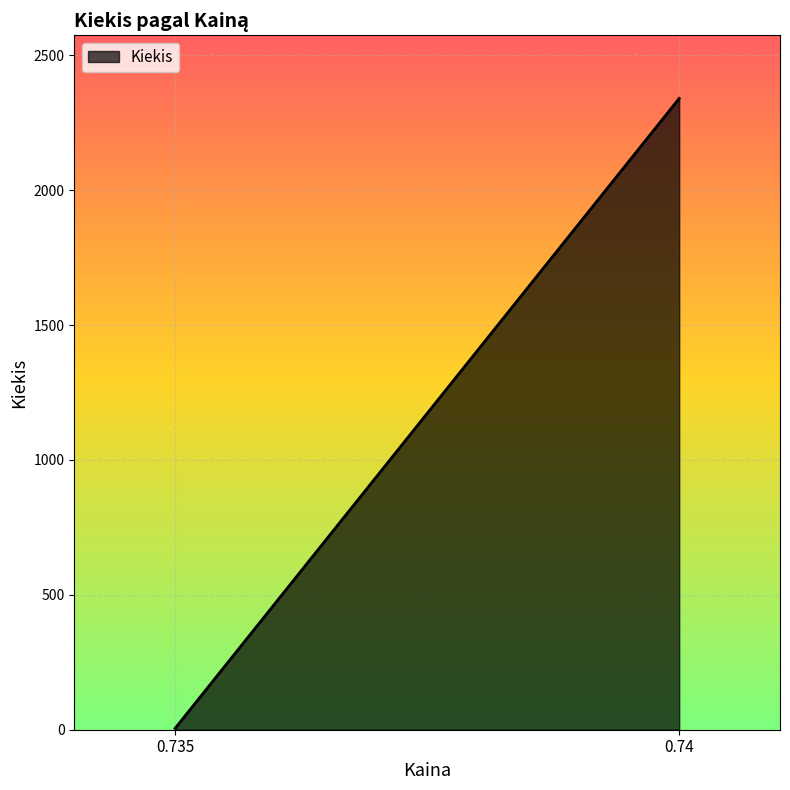

Where does the data first go above 5?

0.74